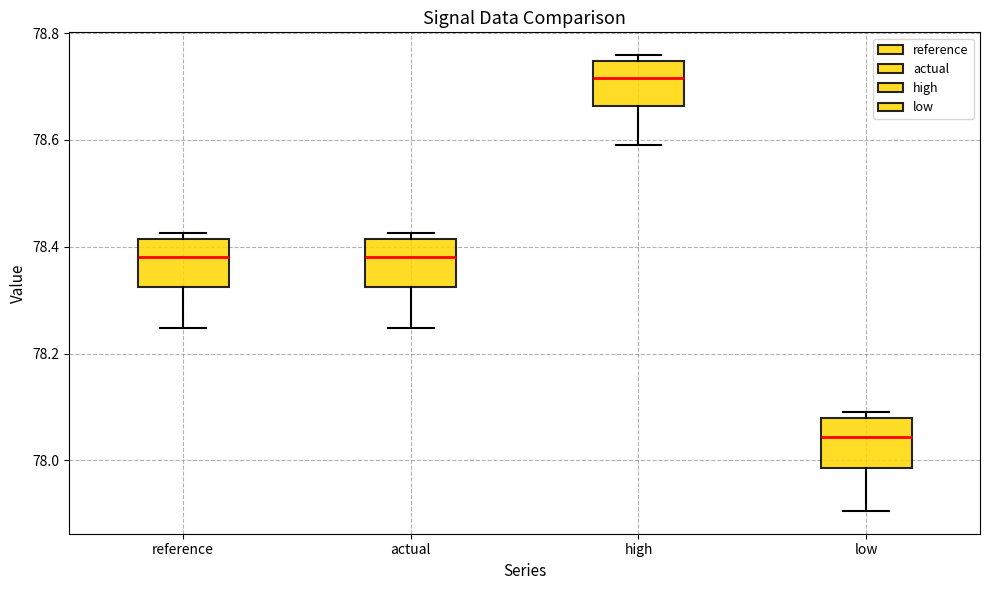

Reading left to right, transcribe this box plot: for each box, give where its median line is, the range the box spans, and where its two whiskers end, as read against the y-axis. The values are not printed on the chart, so give them approximately, as read against the axis.

reference: median 78.38, box 78.32 to 78.42, whiskers 78.24 to 78.42 (just above the box's upper edge)
actual: median 78.38, box 78.32 to 78.42, whiskers 78.24 to 78.42 (just above the box's upper edge)
high: median 78.72, box 78.66 to 78.74, whiskers 78.60 to 78.76
low: median 78.04, box 77.98 to 78.08, whiskers 77.90 to 78.10